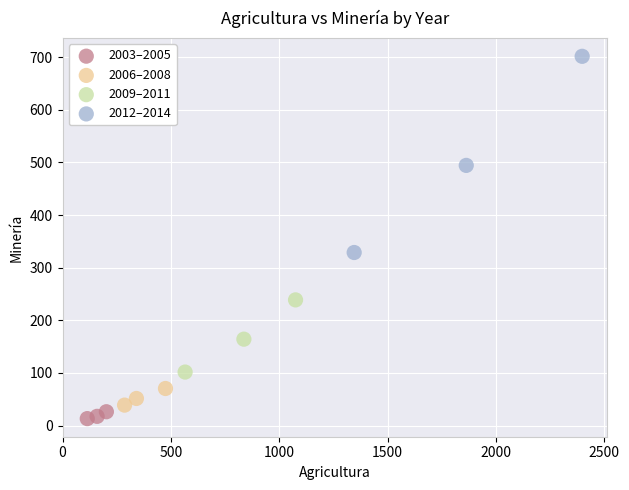

Which series has the widest spread of Y values?

2012–2014